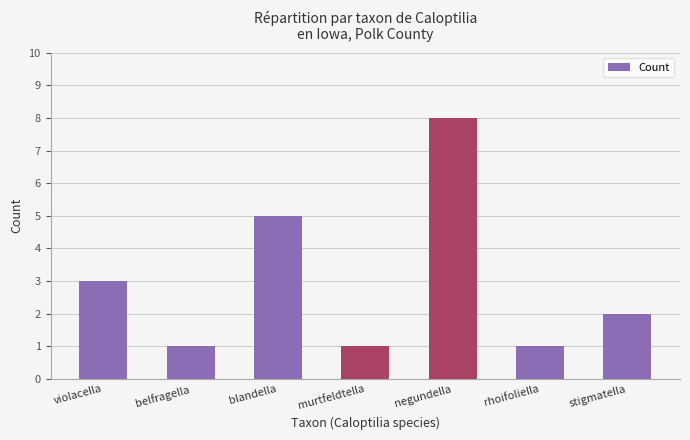

What position from the left is violacella?

1